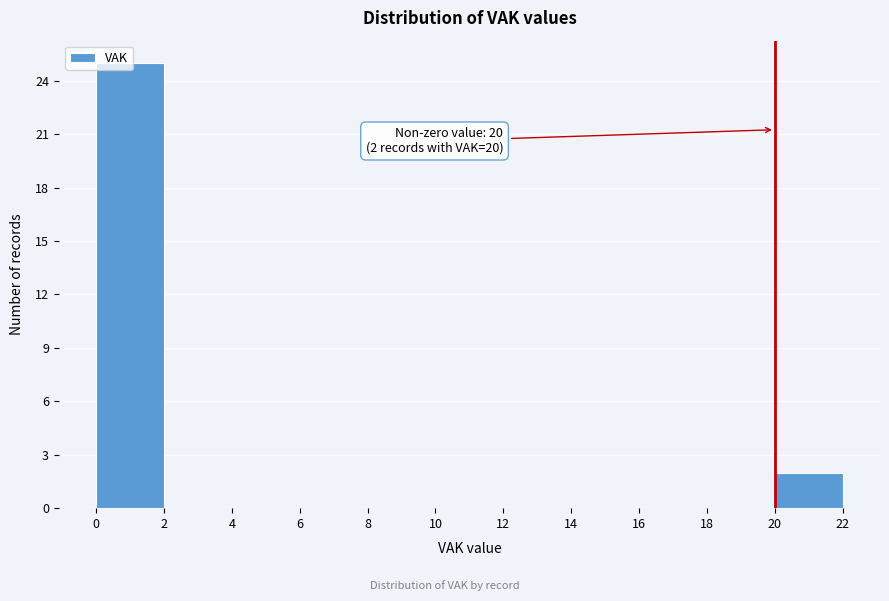

Over which range of the x-axis is the bar tallest?

0 to 2